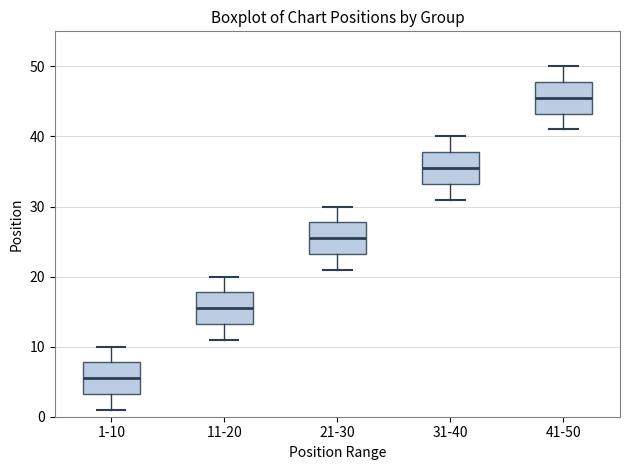

Where is the lower edge of the box for 41-50 on the y-axis? The values are not printed on the chart, so give them approximately, as read against the axis.

43